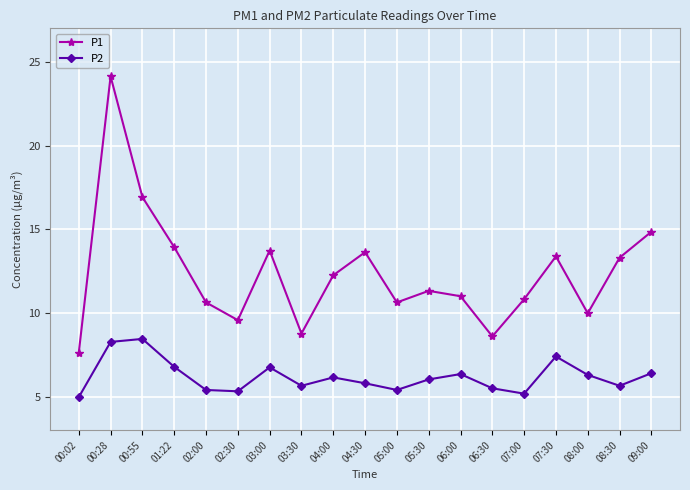

Rank the series at 06:30 from highest to lowest value.

P1, P2